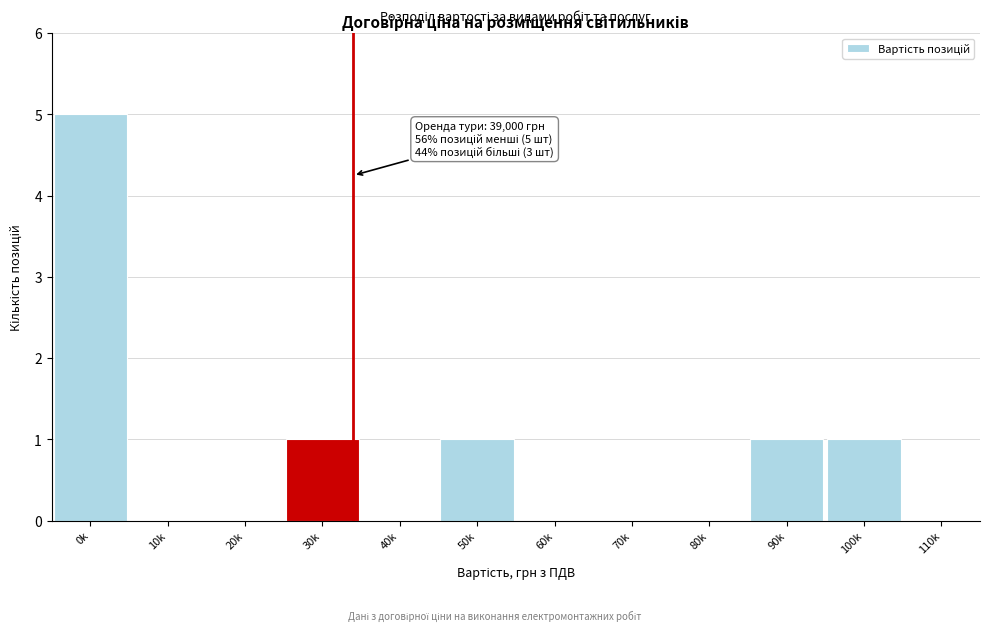

Reading left to right, extract all data points from this chart.

0k=5	10k=0	20k=0	30k=1	40k=0	50k=1	60k=0	70k=0	80k=0	90k=1	100k=1	110k=0